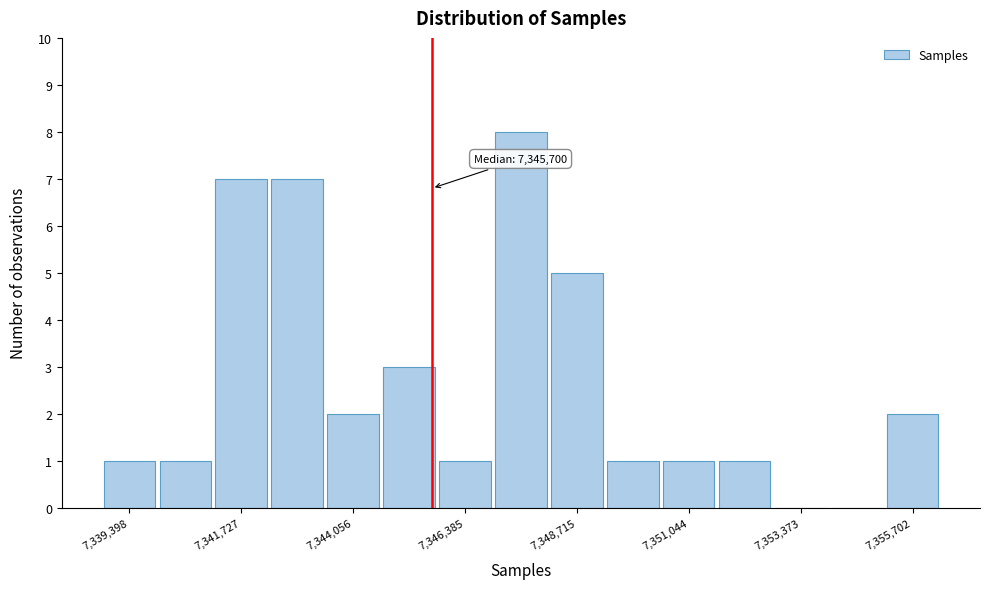

Around what value on the x-axis is the tallest bar? Give the approximate position of its centre, as read against the axis.

7347500